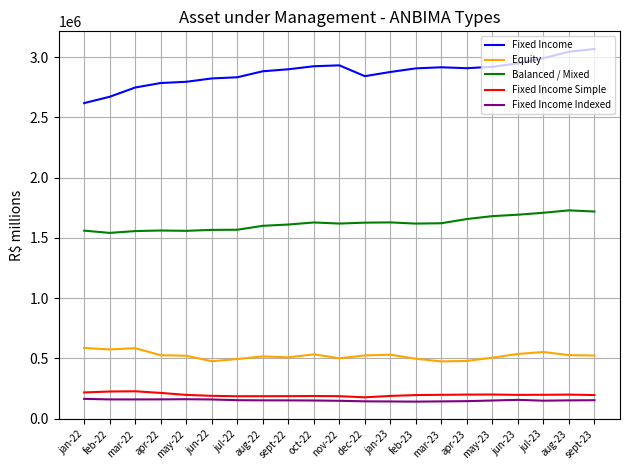

In Fixed Income Simple, how many points are lower than both neighbors (excluding endpoints)?

3